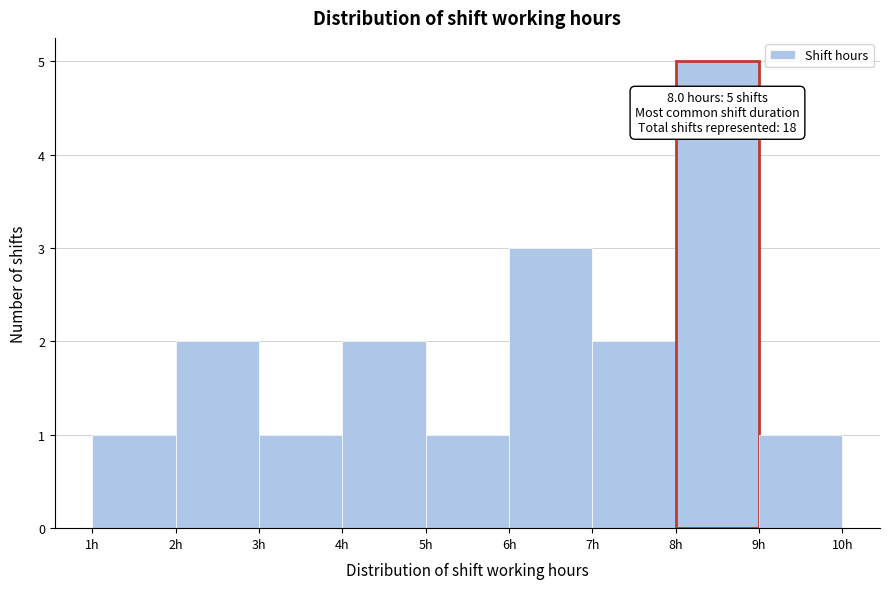

Over which range of the x-axis is the bar tallest?

8 to 9